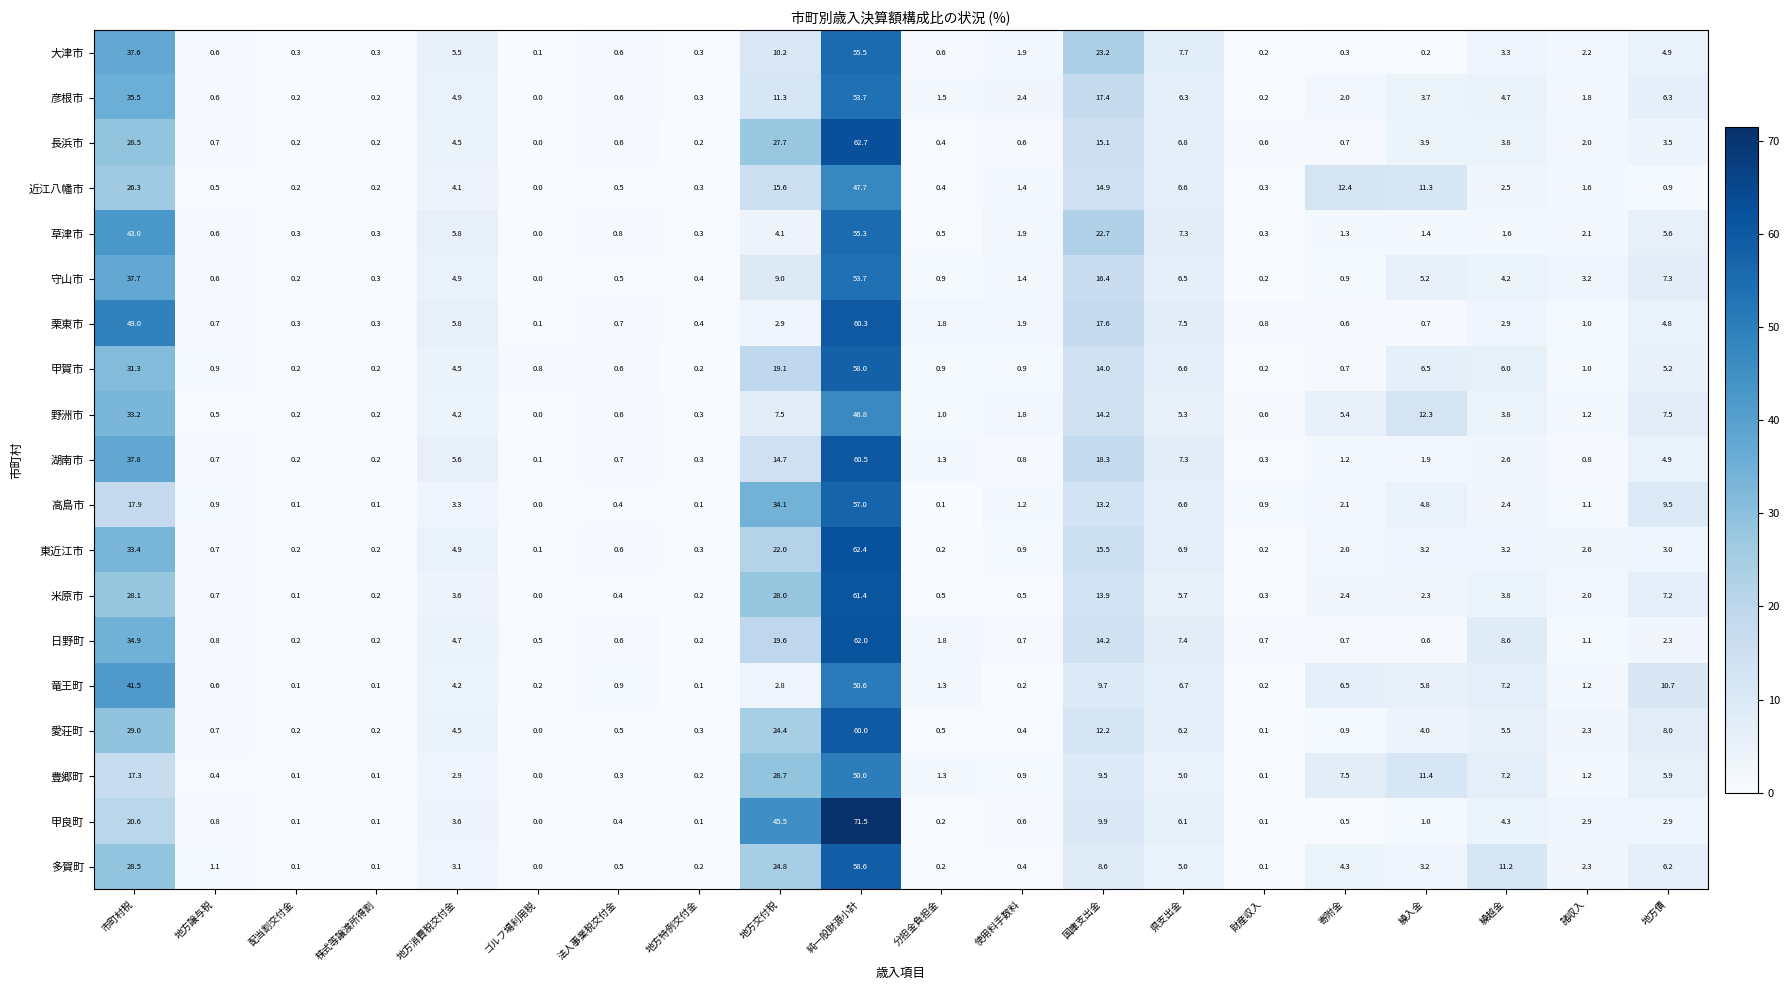

The value of 竜王町 at 地方債 is 16.2. True or false?

False